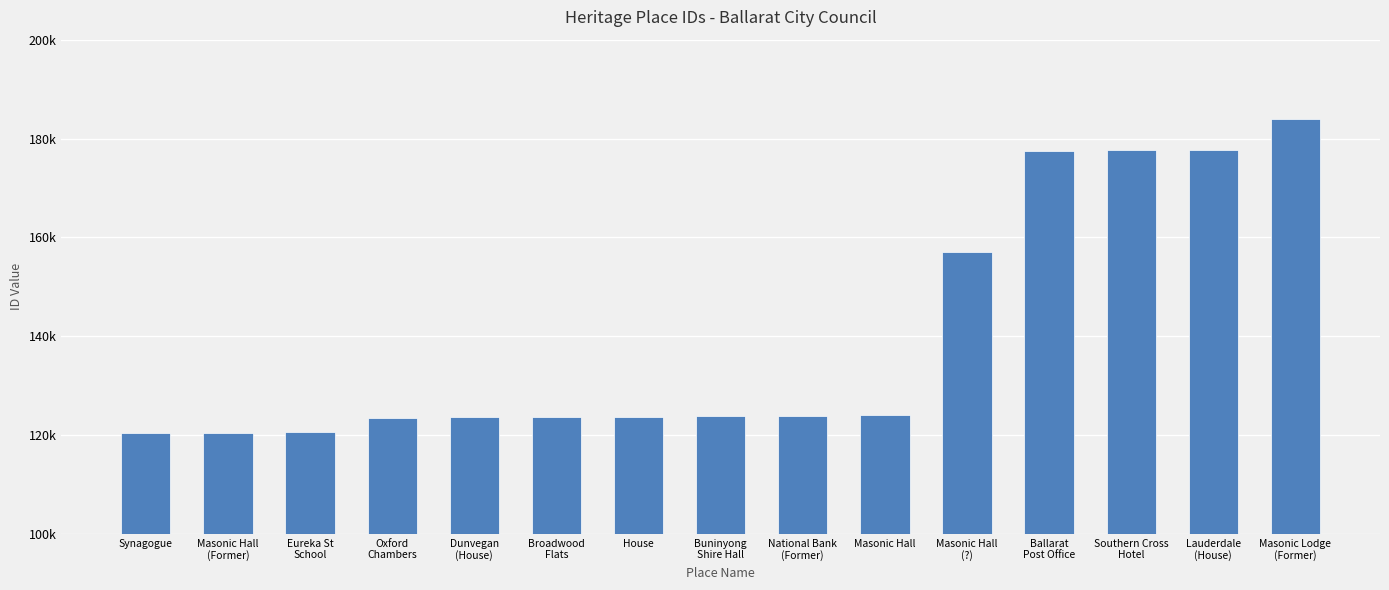

What is the label of the 5th bar from the left?

Dunvegan
(House)